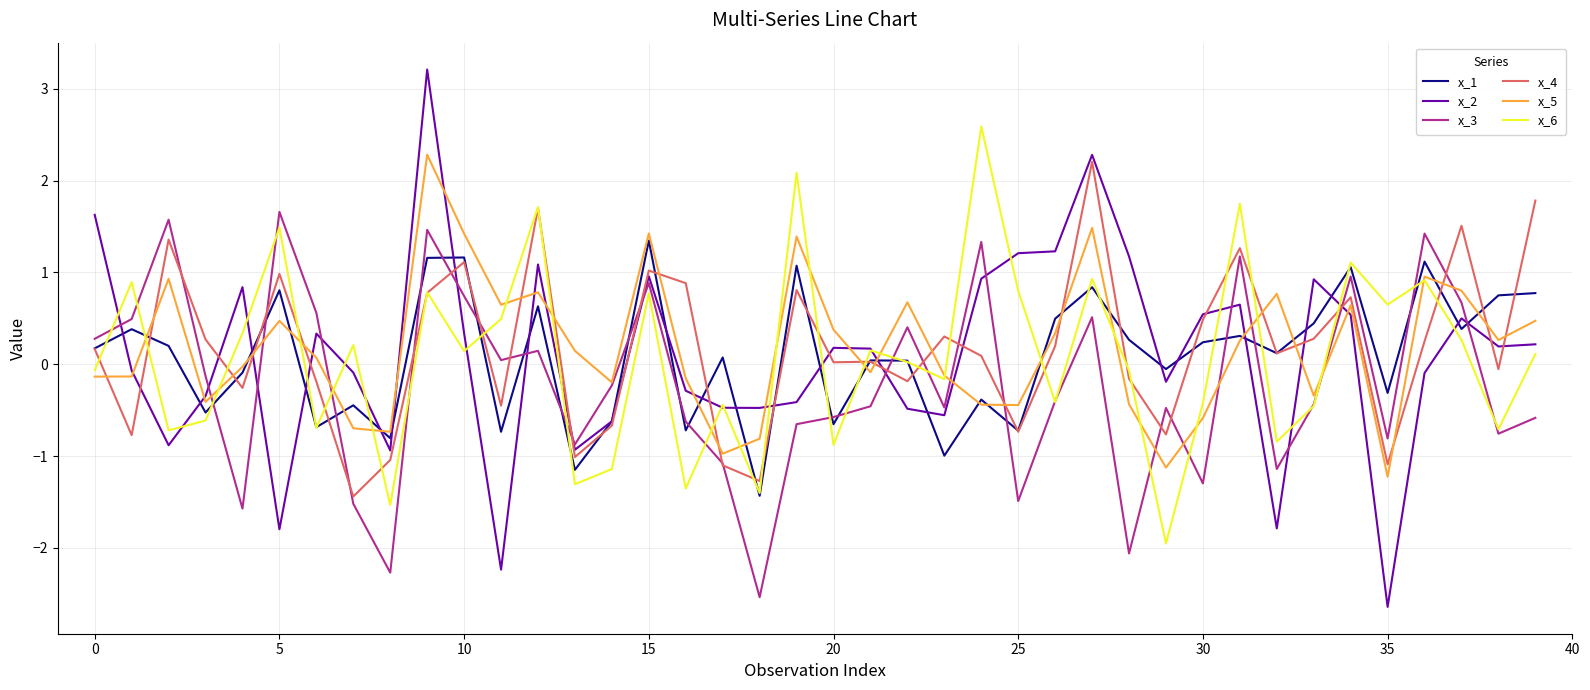

Which series has the largest range (max minus min)?

x_2